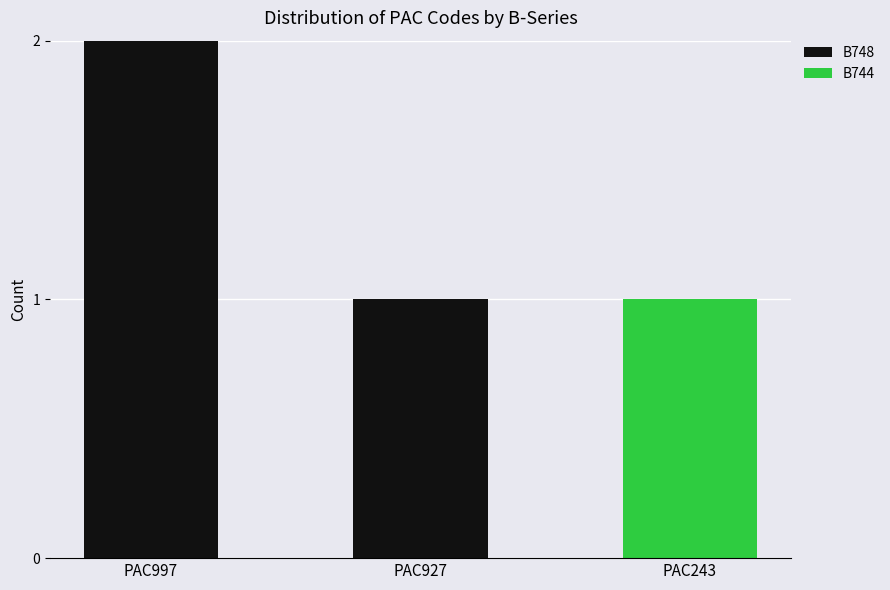

At which category is the sum across all series the highest?

PAC997